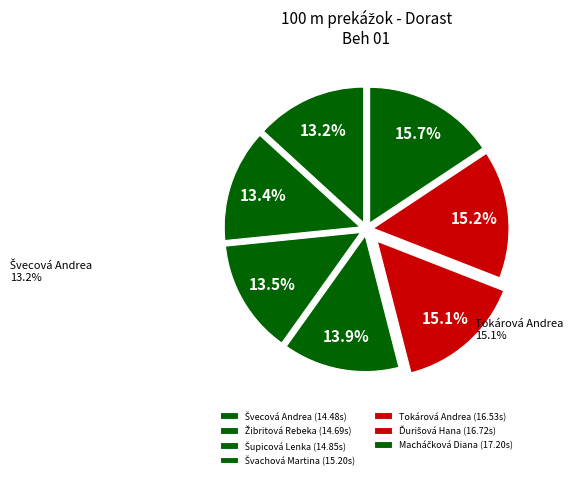

How many segments does this pie chart have?

7